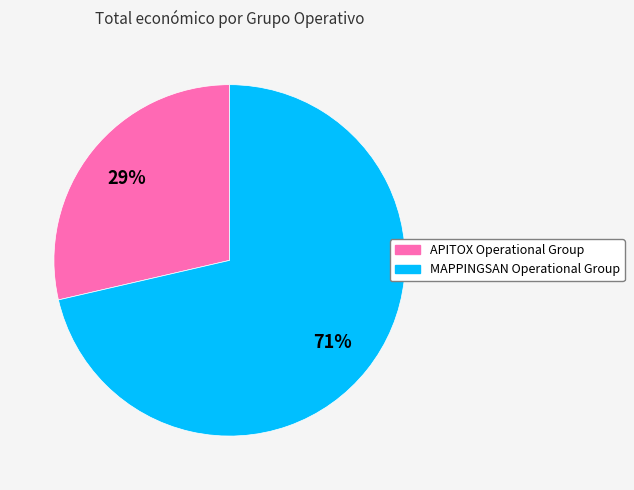

What is the smallest slice in the pie chart?

APITOX Operational Group